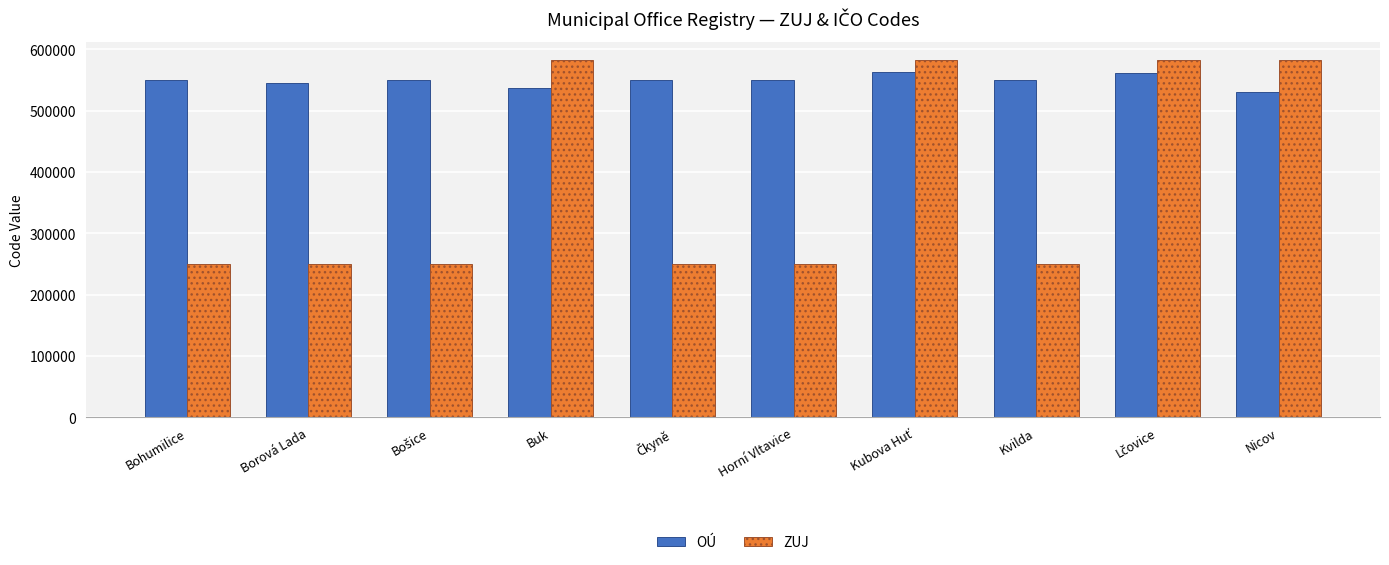

What is the sum of the ZUJ values at Nicov and Kvilda?

833916